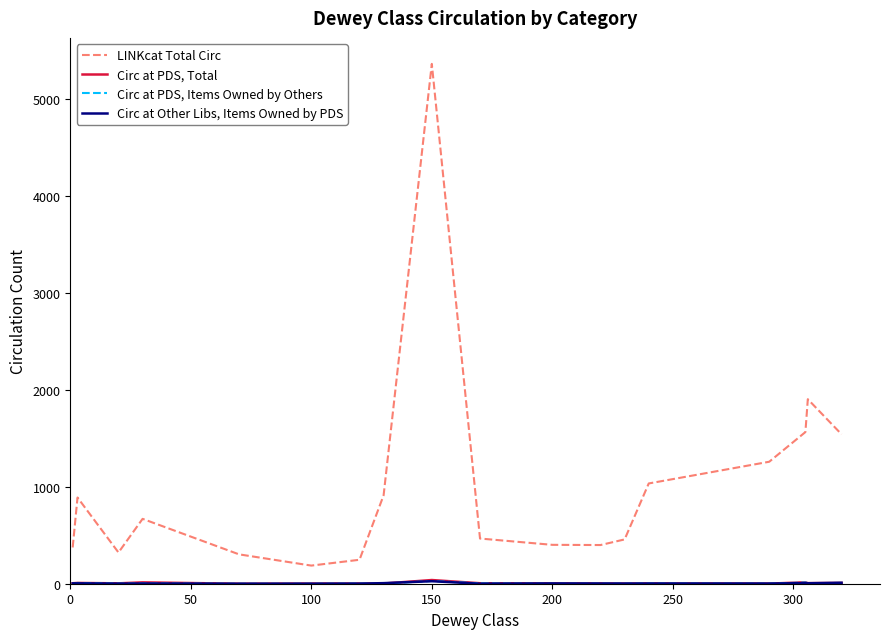

Which series has the largest range (max minus min)?

LINKcat Total Circ